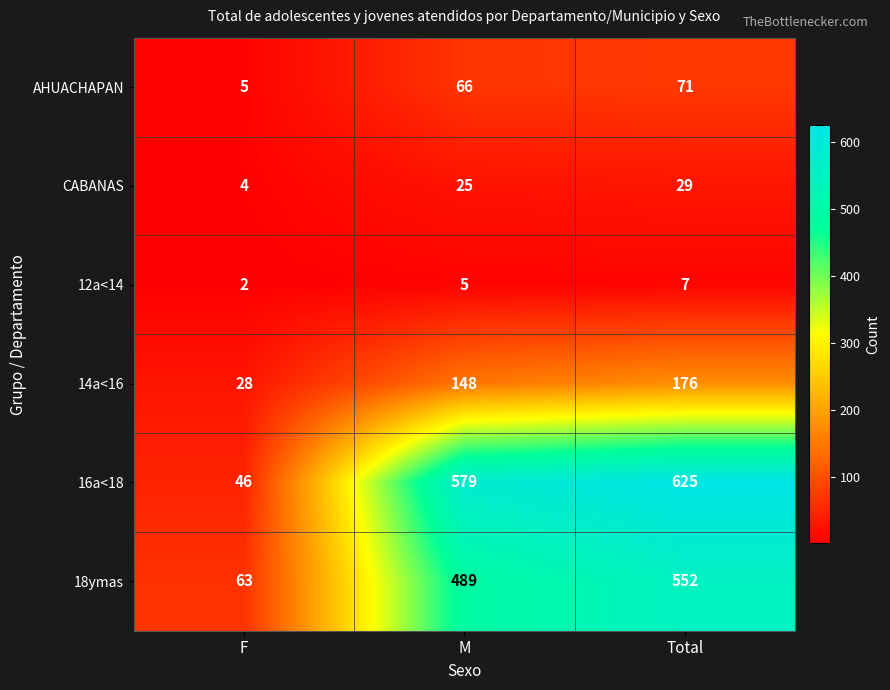

Reading right to left, transcribe all the data shown in this chart.

AHUACHAPAN: 71	66	5
CABANAS: 29	25	4
12a<14: 7	5	2
14a<16: 176	148	28
16a<18: 625	579	46
18ymas: 552	489	63